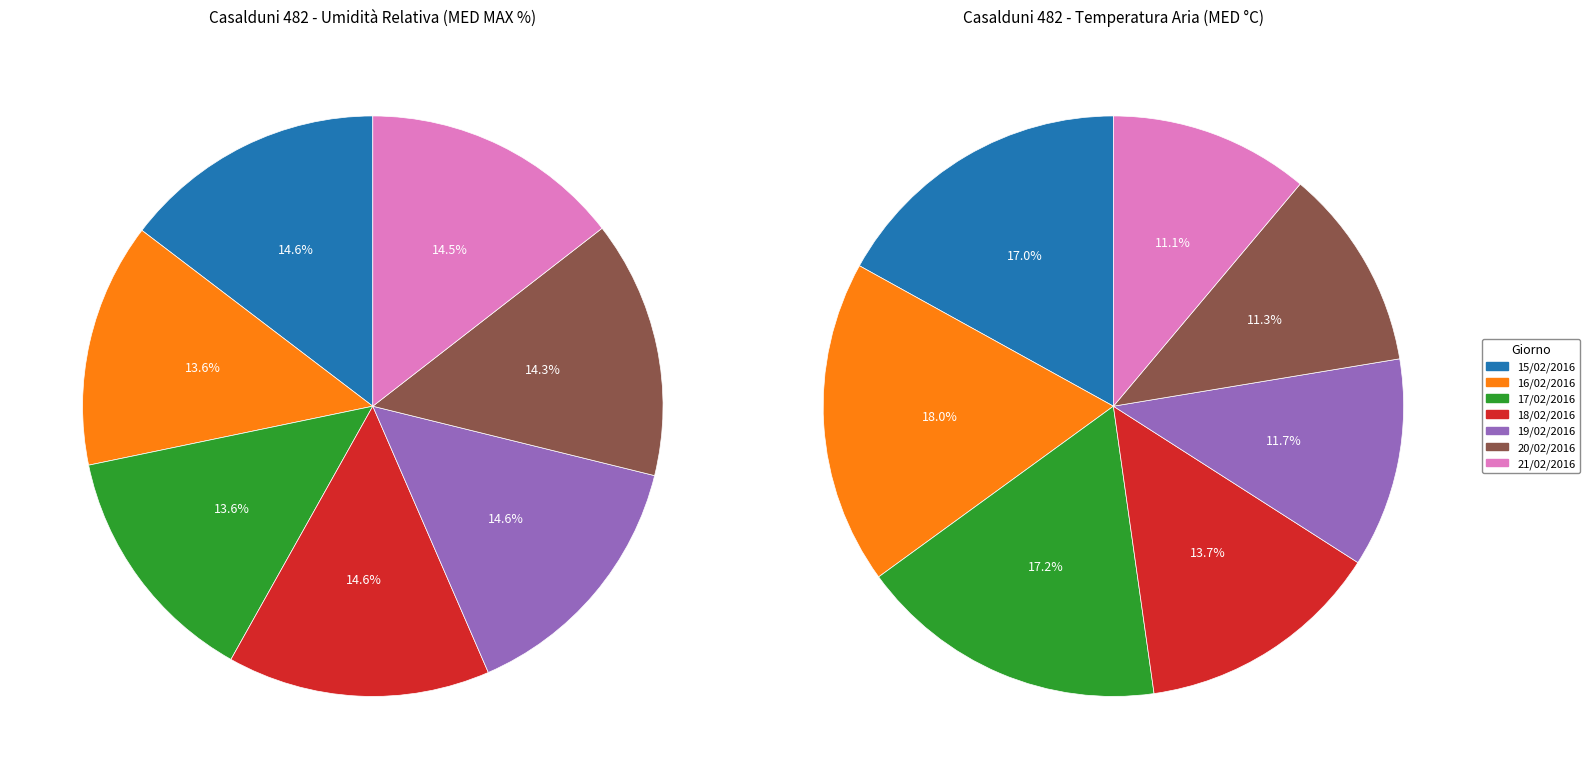

Is there any slice that represents more than half of the pie?

No